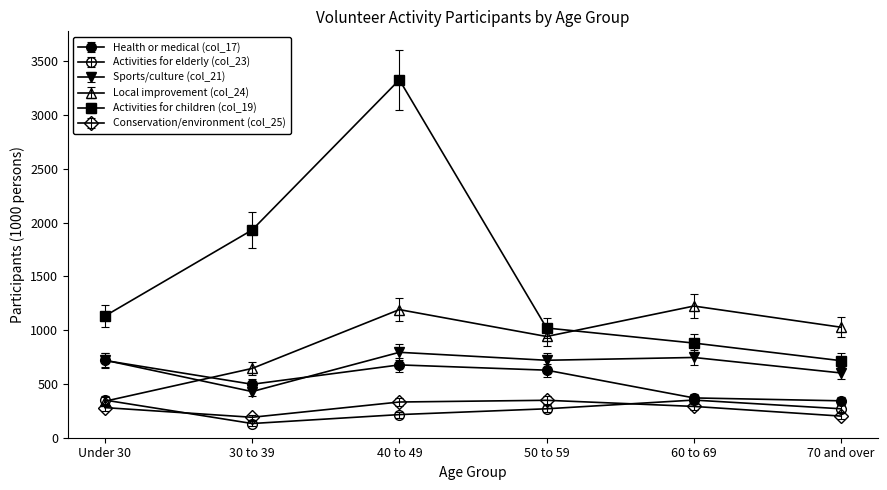

How many lines are shown in the chart?

6